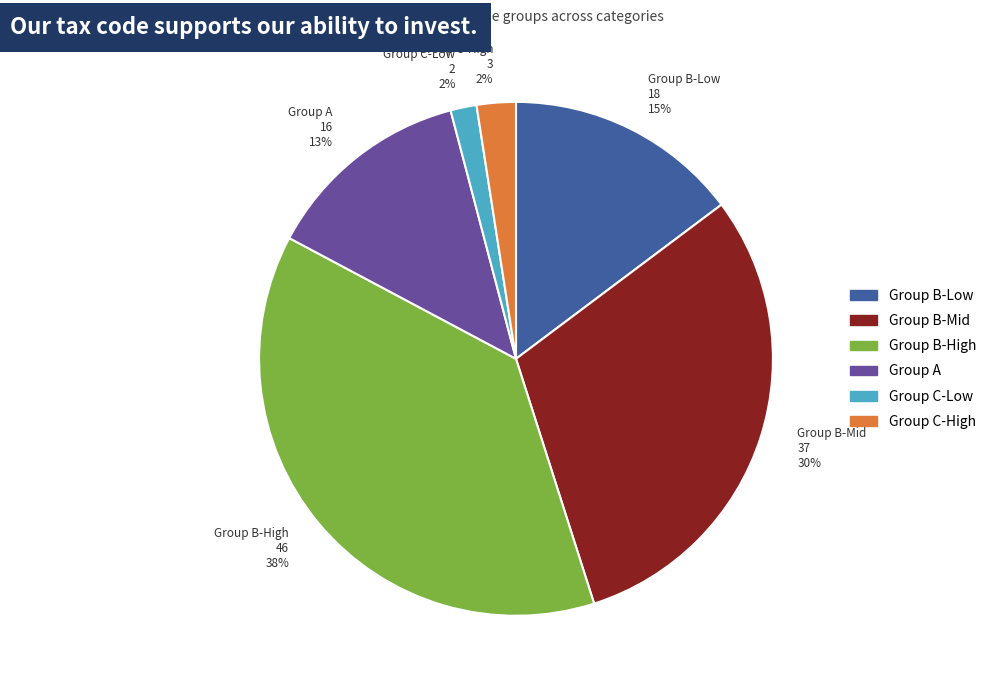

Is it true that Group C-High is 2% of the pie?

True